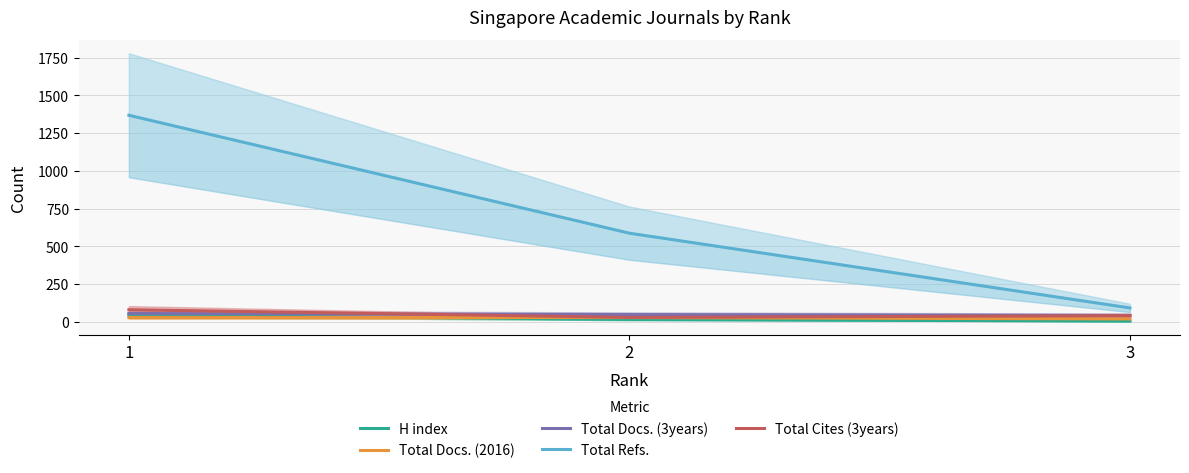

At 1, list the series in order from largest to smallest.

Total Refs., Total Cites (3years), Total Docs. (3years), H index, Total Docs. (2016)